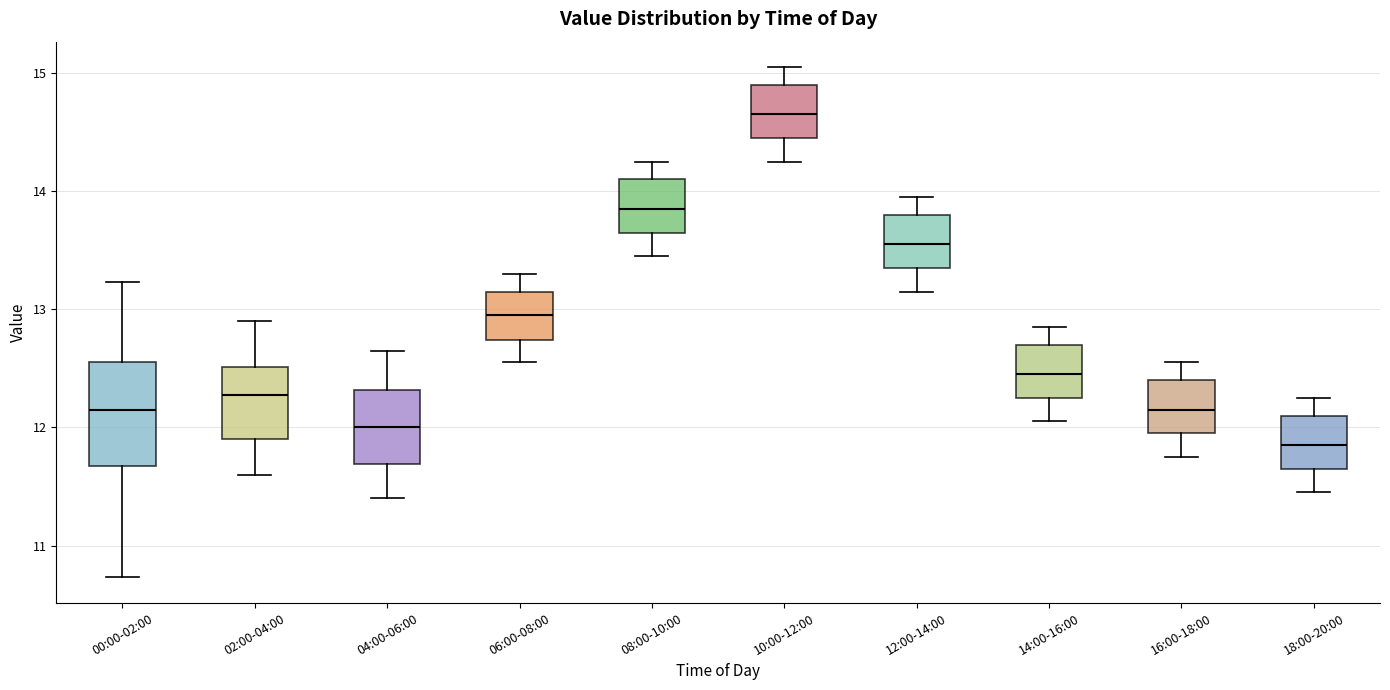

Which box is the tallest, from its lower edge to its upper edge?

00:00-02:00